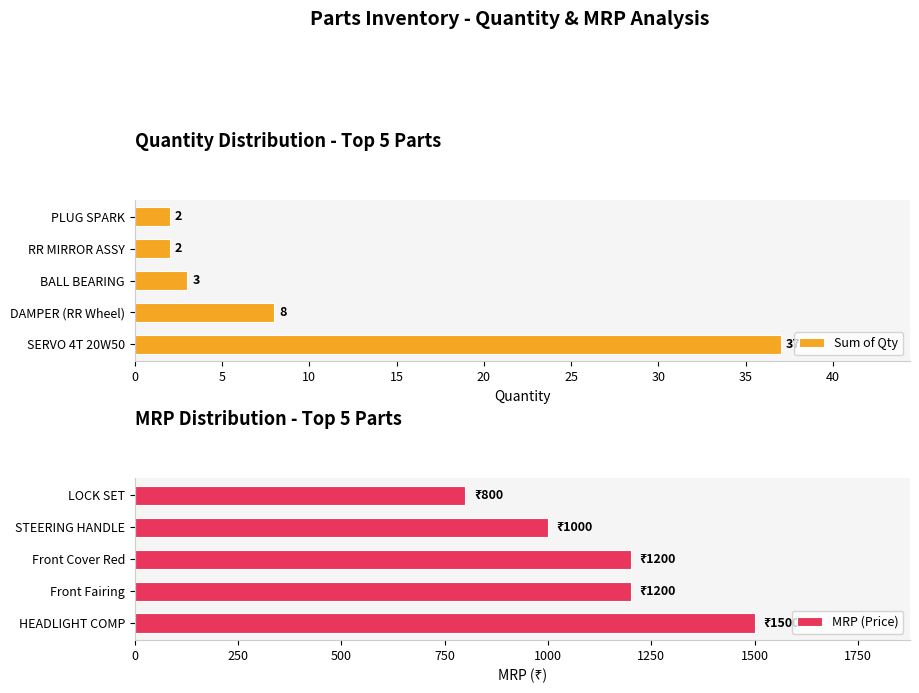

What is the difference between the maximum and minimum values in the Sum of Qty series?

35